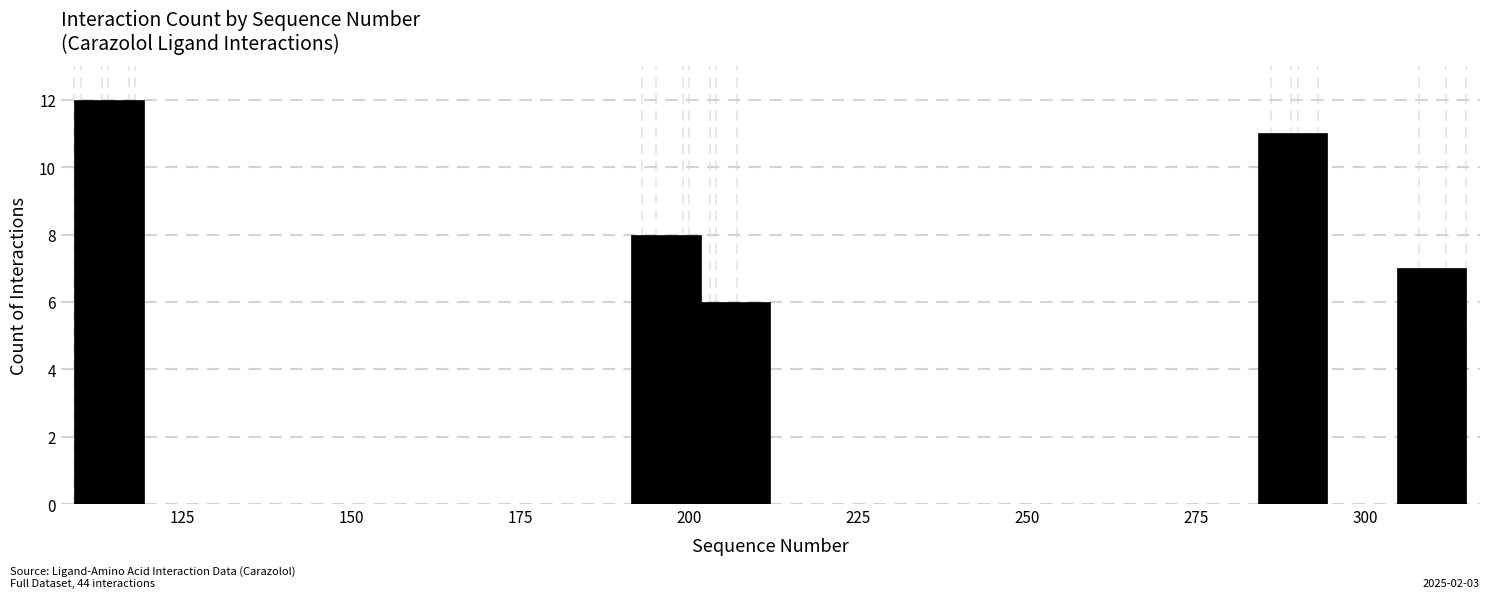

Around what value on the x-axis is the tallest bar? Give the approximate position of its centre, as read against the axis.

115